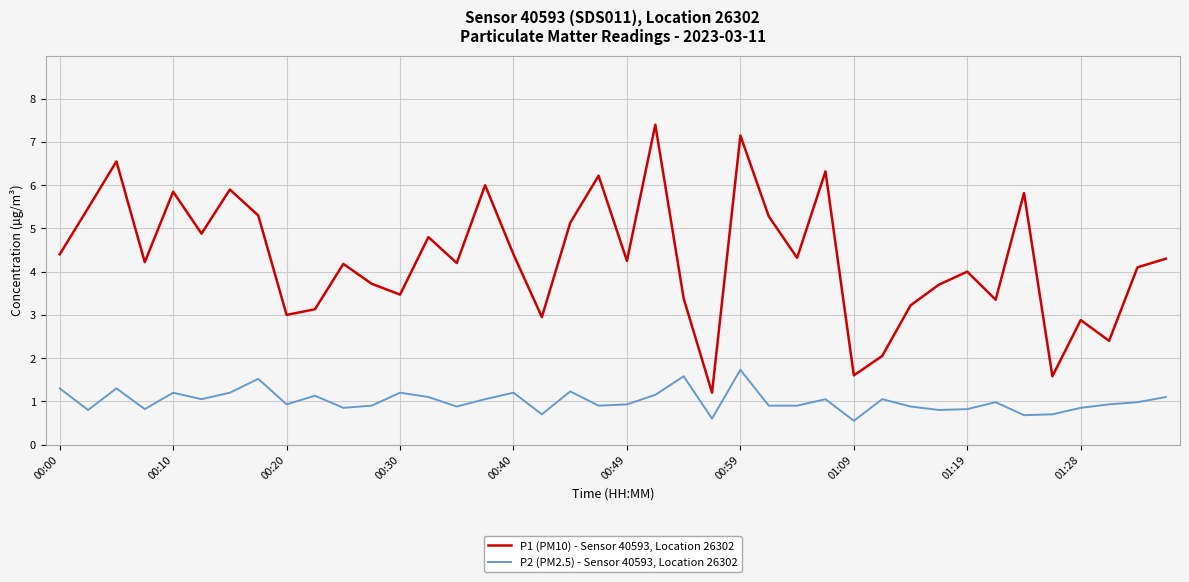

True or false: P1 (PM10) - Sensor 40593, Location 26302 and P2 (PM2.5) - Sensor 40593, Location 26302 cross at least once.

False